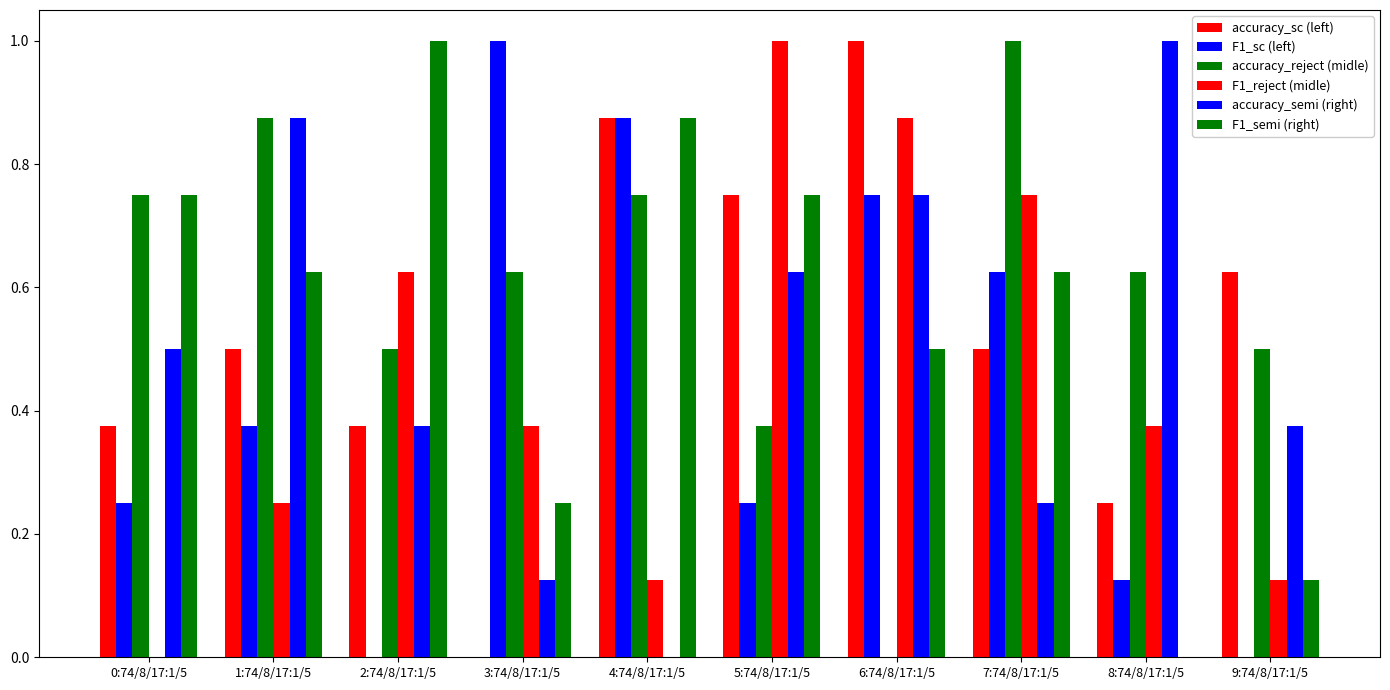

At 4:74/8/17:1/5, list the series in order from smallest to largest.

accuracy_semi (right), F1_reject (midle), accuracy_reject (midle), accuracy_sc (left), F1_sc (left), F1_semi (right)